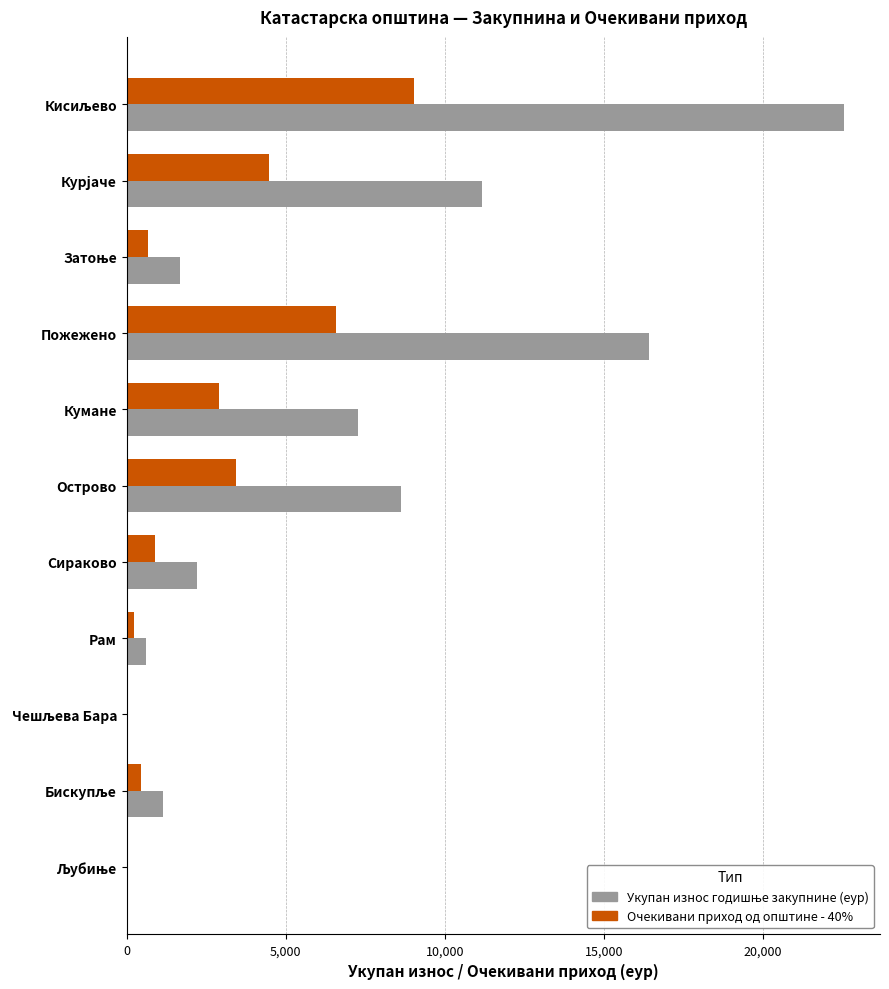

What is the sum of all Очекивани приход од општине - 40% values?

28684.1